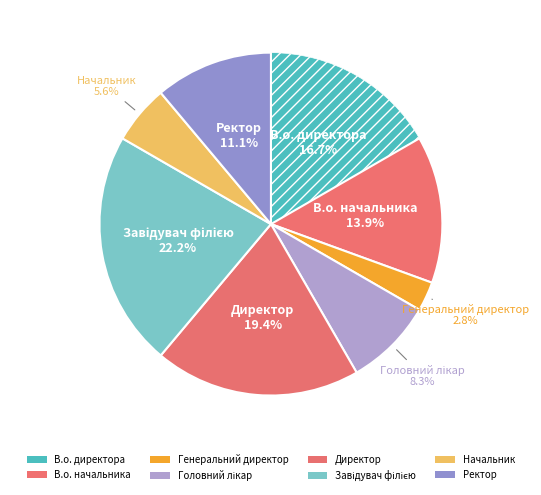

Does Ректор represent more than half of the total?

No